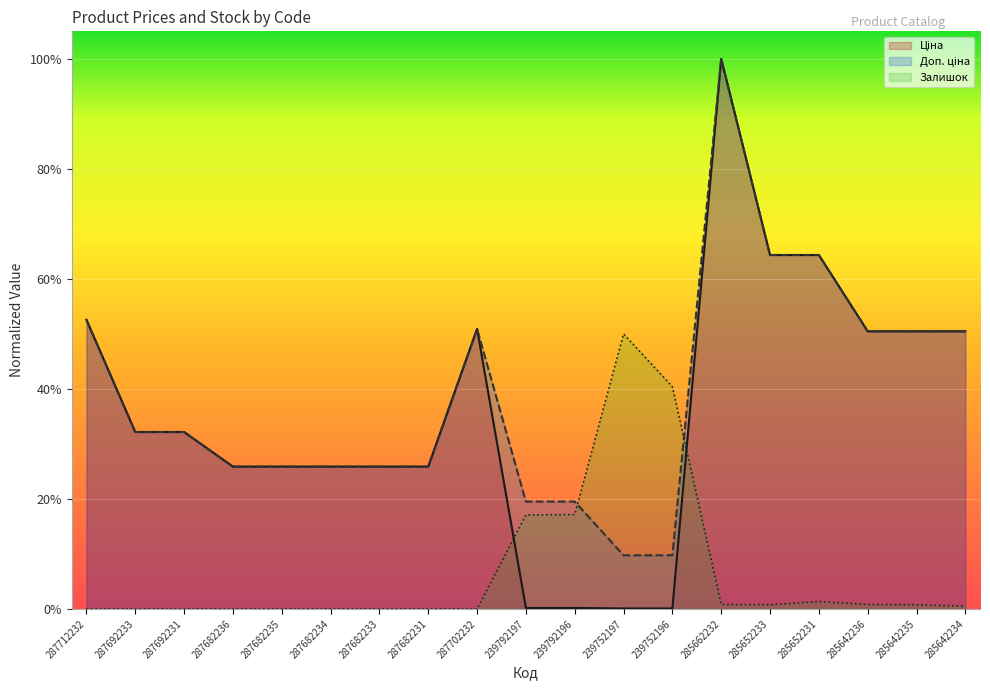

List the labels in order of Залишок value, largest first.

239752197, 239752196, 239792196, 239792197, 285652231, 285662232, 285642236, 285652233, 285642235, 285642234, 287712232, 287692233, 287692231, 287682236, 287682235, 287682234, 287682233, 287682231, 287702232